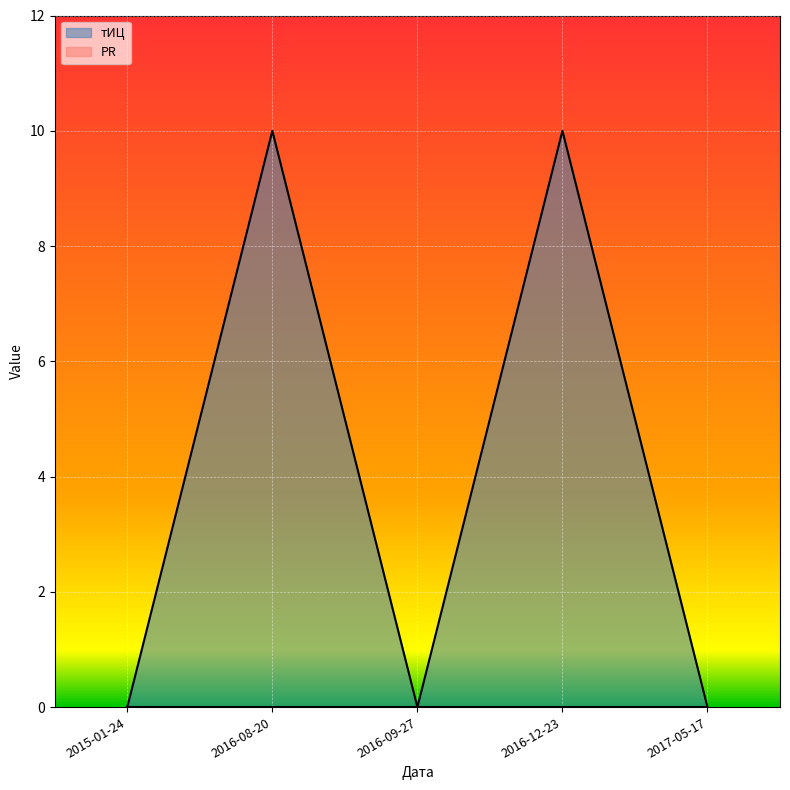

What is the label of the 4th point from the right?

2016-08-20